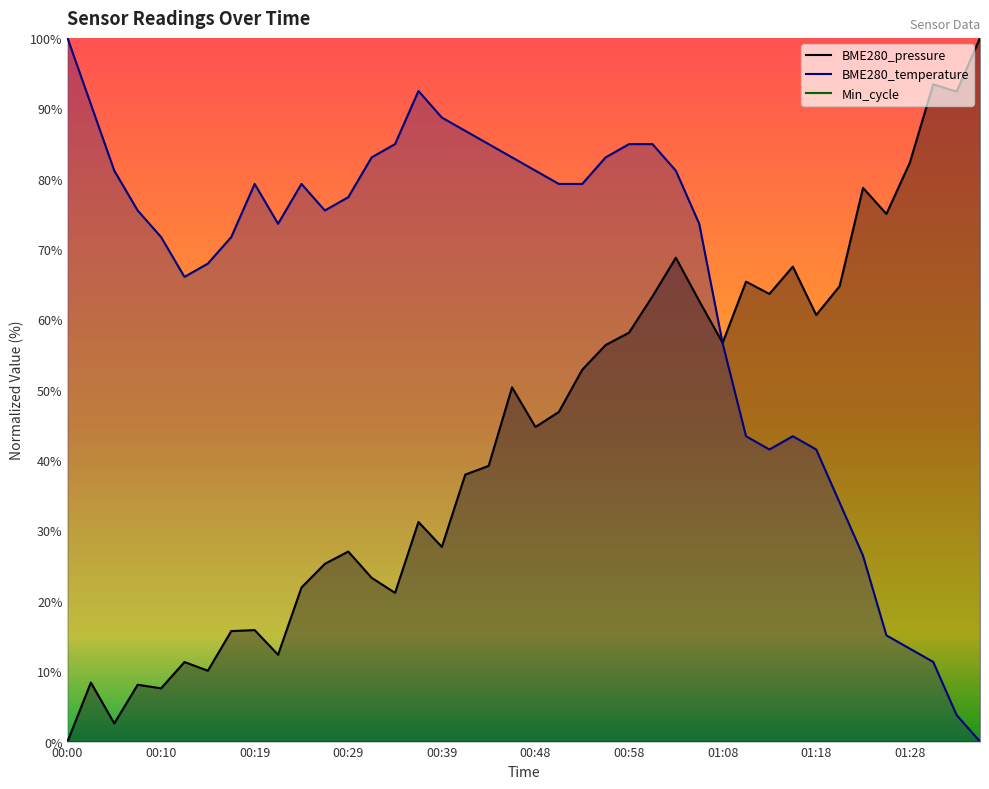

Where does the BME280_pressure series first go above 46?

00:46